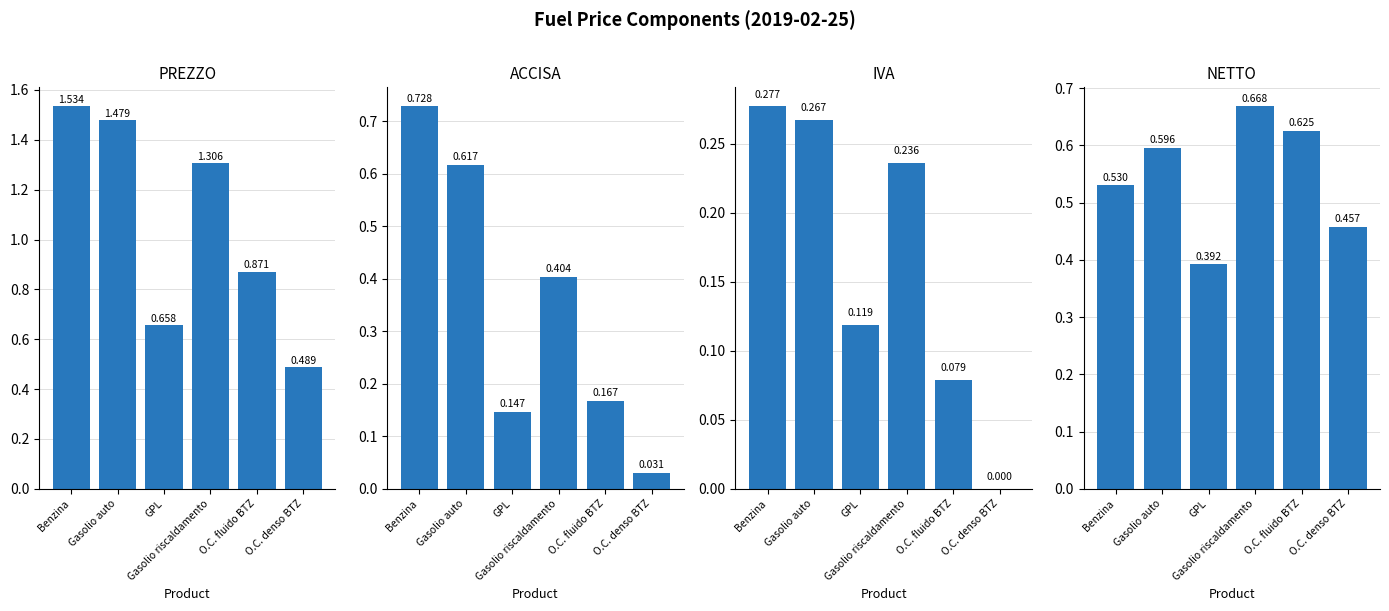

Reading left to right, extract all data points from this chart.

PREZZO: Benzina=1.5	Gasolio auto=1.5	GPL=0.7	Gasolio riscaldamento=1.3	O.C. fluido BTZ=0.9	O.C. denso BTZ=0.5
ACCISA: Benzina=0.7	Gasolio auto=0.6	GPL=0.1	Gasolio riscaldamento=0.4	O.C. fluido BTZ=0.2	O.C. denso BTZ=0.0
IVA: Benzina=0.3	Gasolio auto=0.3	GPL=0.1	Gasolio riscaldamento=0.2	O.C. fluido BTZ=0.1	O.C. denso BTZ=0.0
NETTO: Benzina=0.5	Gasolio auto=0.6	GPL=0.4	Gasolio riscaldamento=0.7	O.C. fluido BTZ=0.6	O.C. denso BTZ=0.5